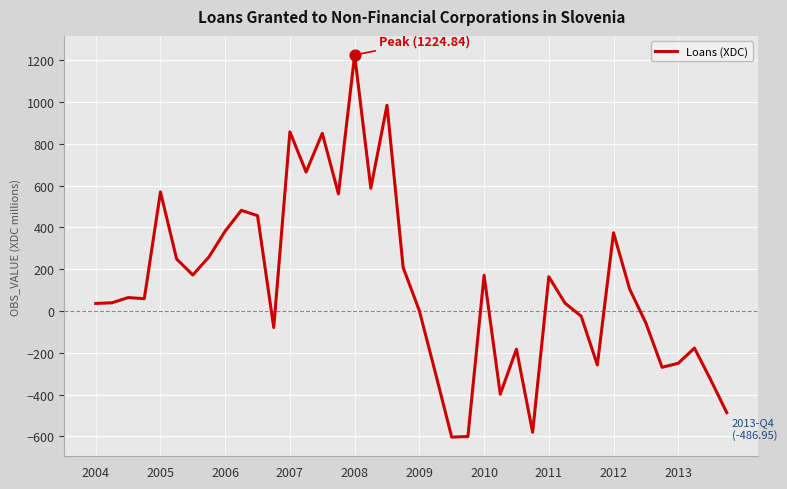

What is the smallest value displayed?

-604.1